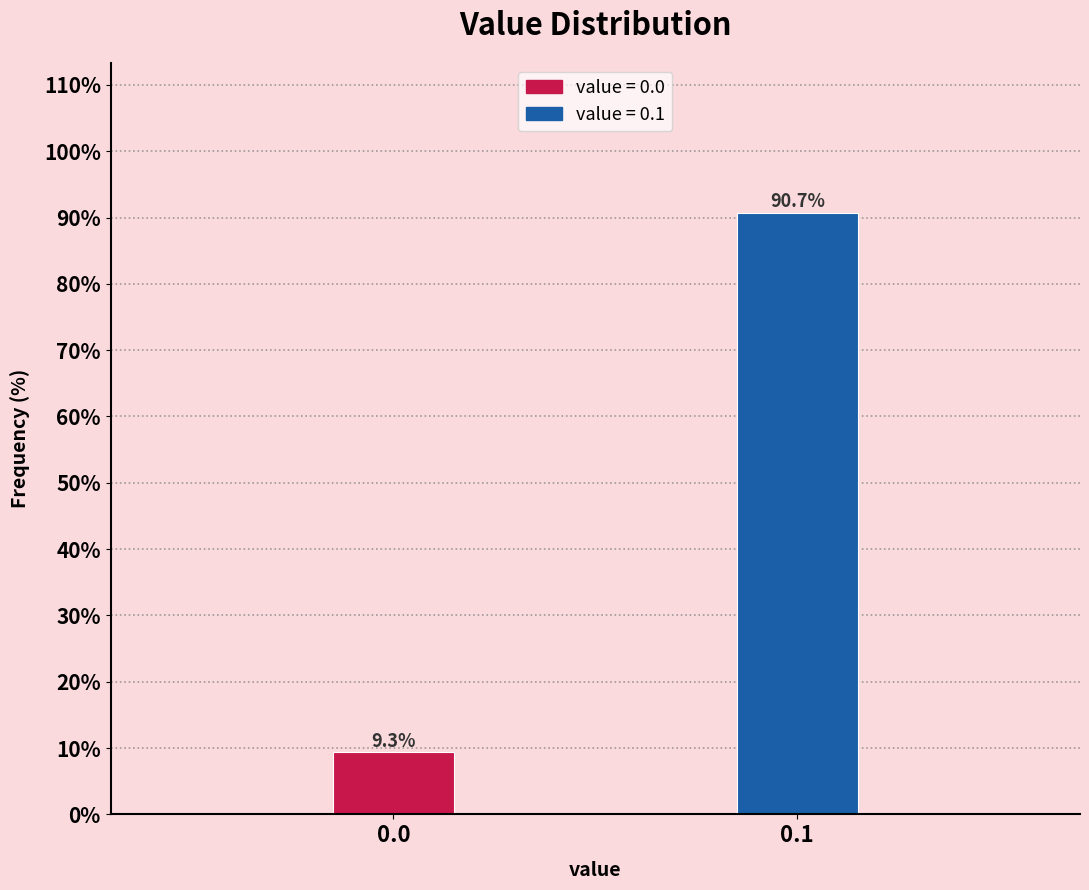

Reading left to right, transcribe all the data shown in this chart.

9.3	90.7